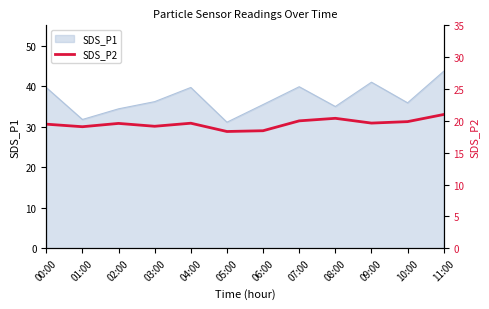

What is the label of the 1st point from the left?

00:00